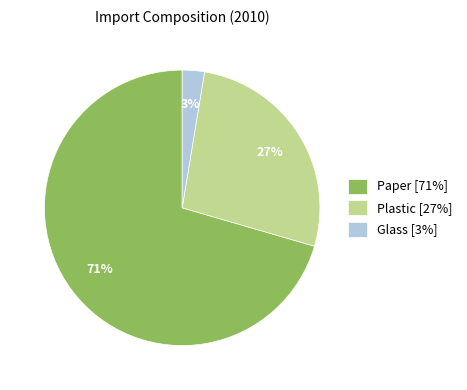

Which slice is the largest?

Paper